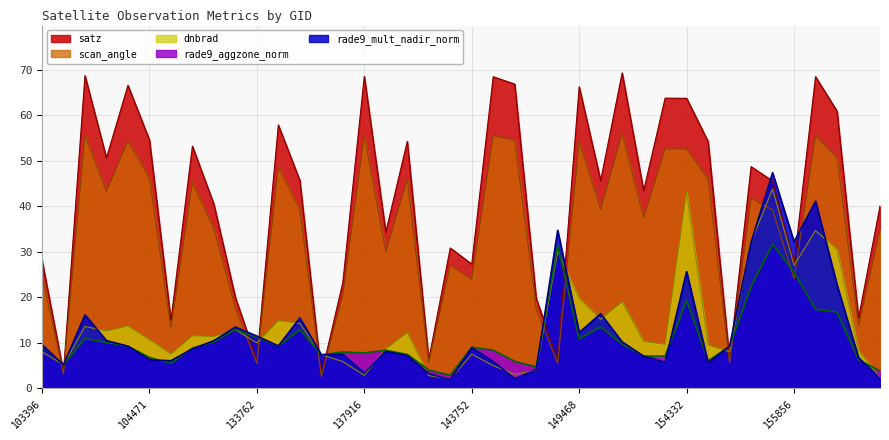

The satz series shows 70.8 at 103877. True or false?

False